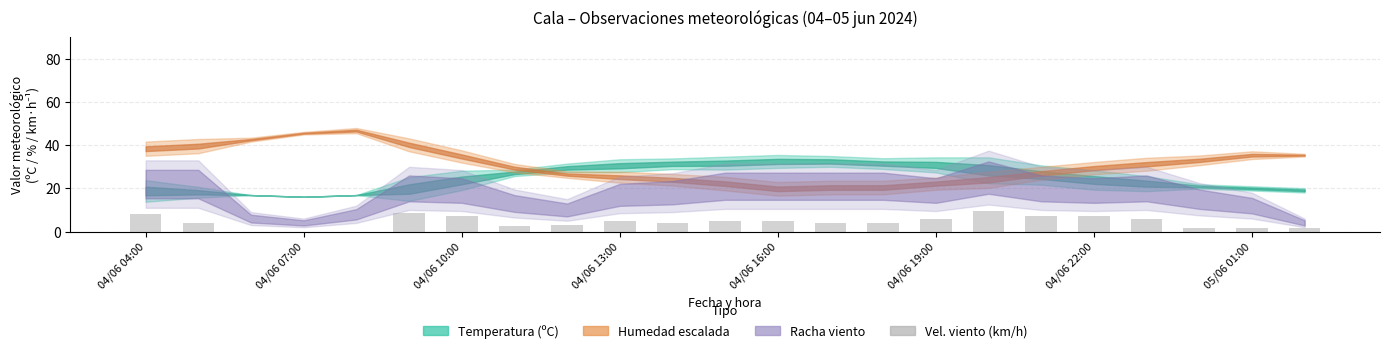

What is the sum of all values?

100.0